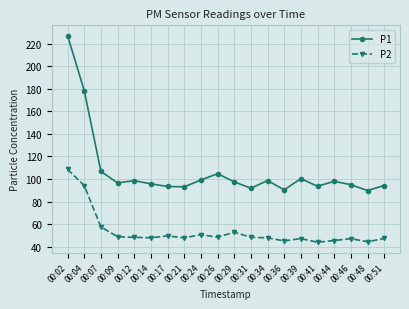

What is the sum of all P2 values?

1070.8